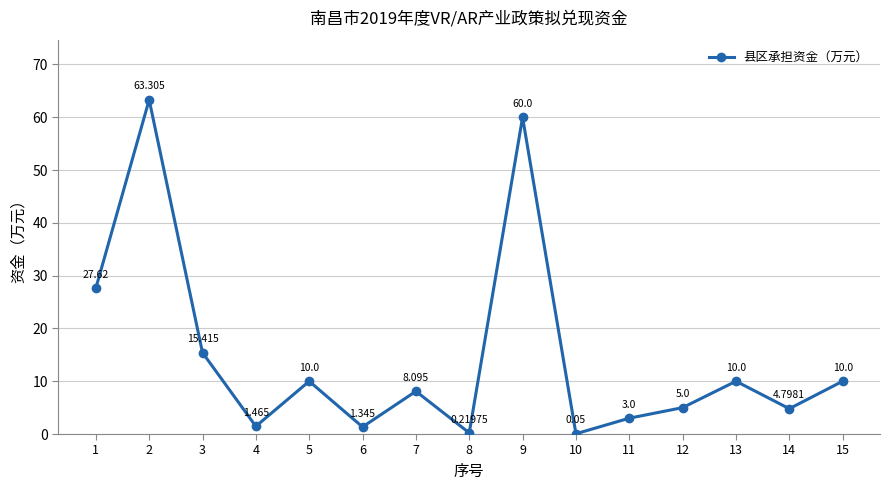

How many values exceed 8?

8